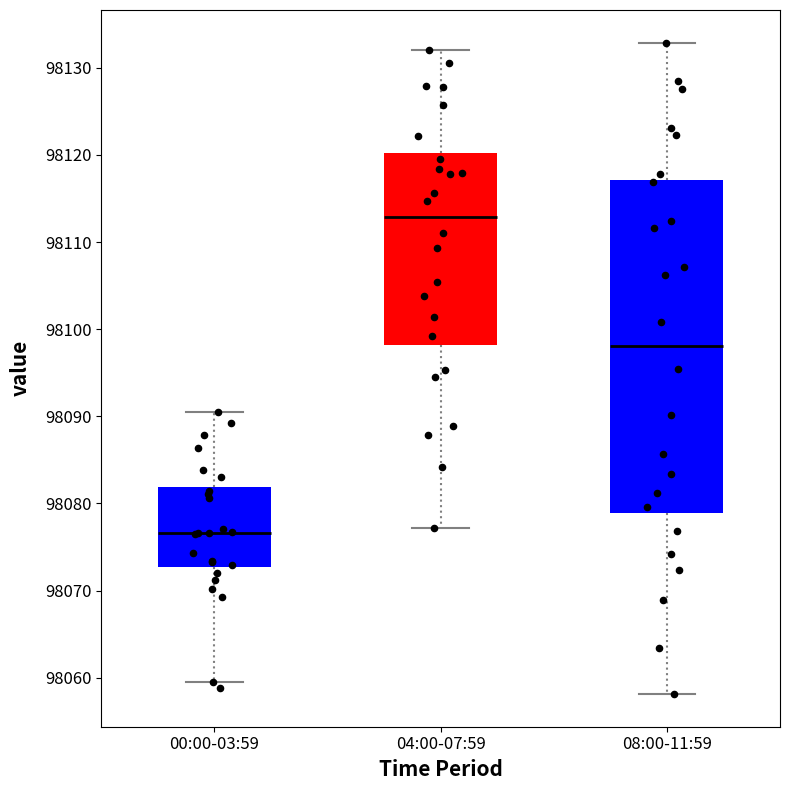

Reading left to right, transcribe this box plot: for each box, give where its median line is, the range the box spans, and where its two whiskers end, as read against the y-axis. The values are not printed on the chart, so give them approximately, as read against the axis.

00:00-03:59: median 98077, box 98073 to 98082, whiskers 98060 to 98091
04:00-07:59: median 98113, box 98098 to 98120, whiskers 98077 to 98132
08:00-11:59: median 98098, box 98079 to 98117, whiskers 98058 to 98133